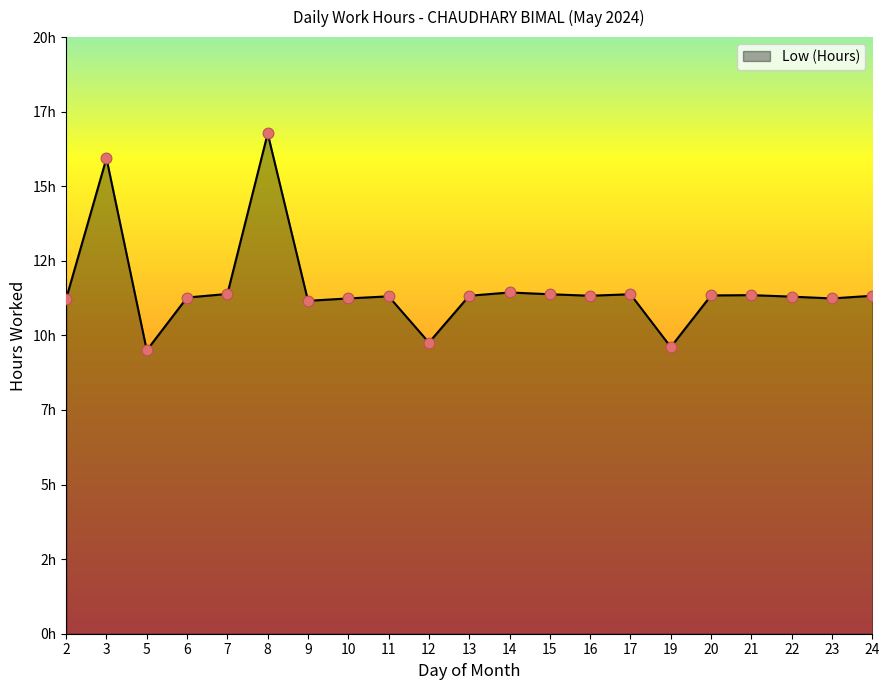

Between 7 and 10, which is larger?

7